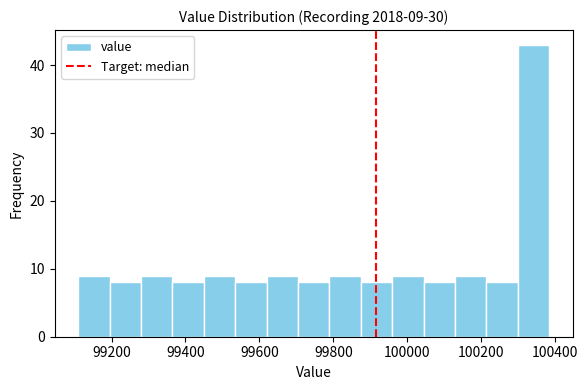

Over which range of the x-axis is the bar tallest?

100300 to 100380